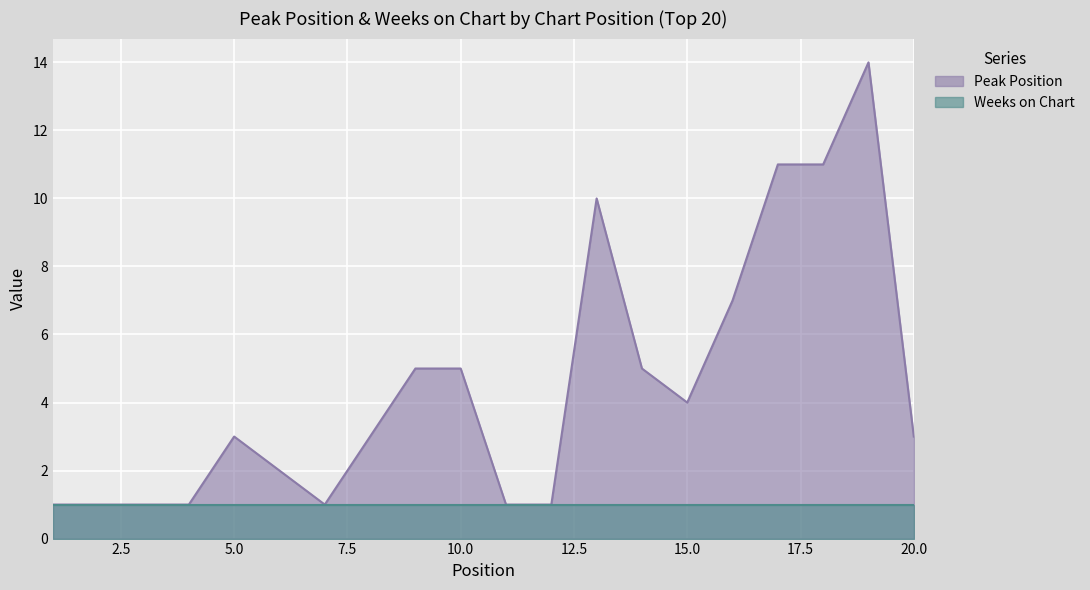

The value at 4 is 1. True or false?

True